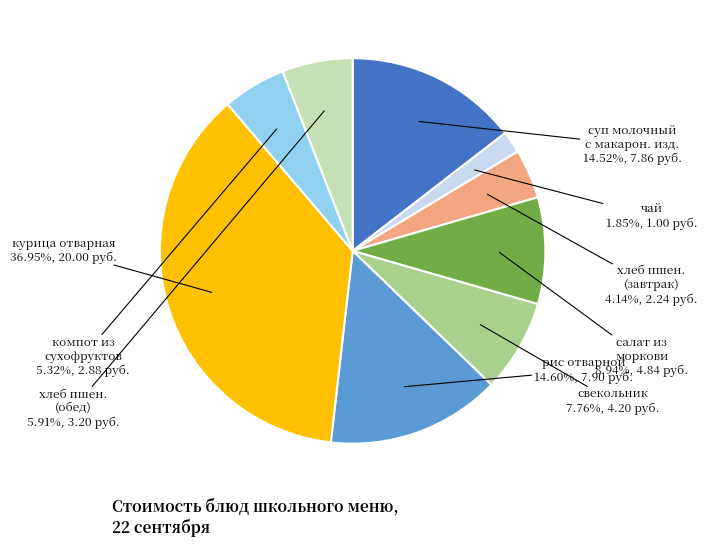

Is суп молочный с макарон. изд. the majority of the pie?

No